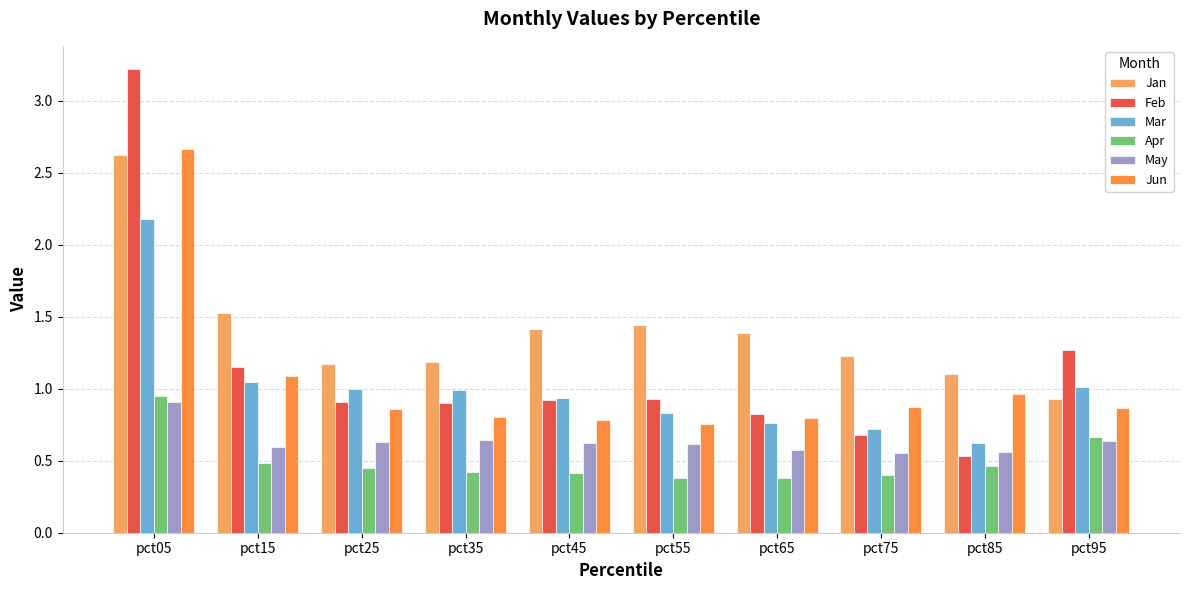

What is the difference between the Jan values at pct85 and pct75?

0.1